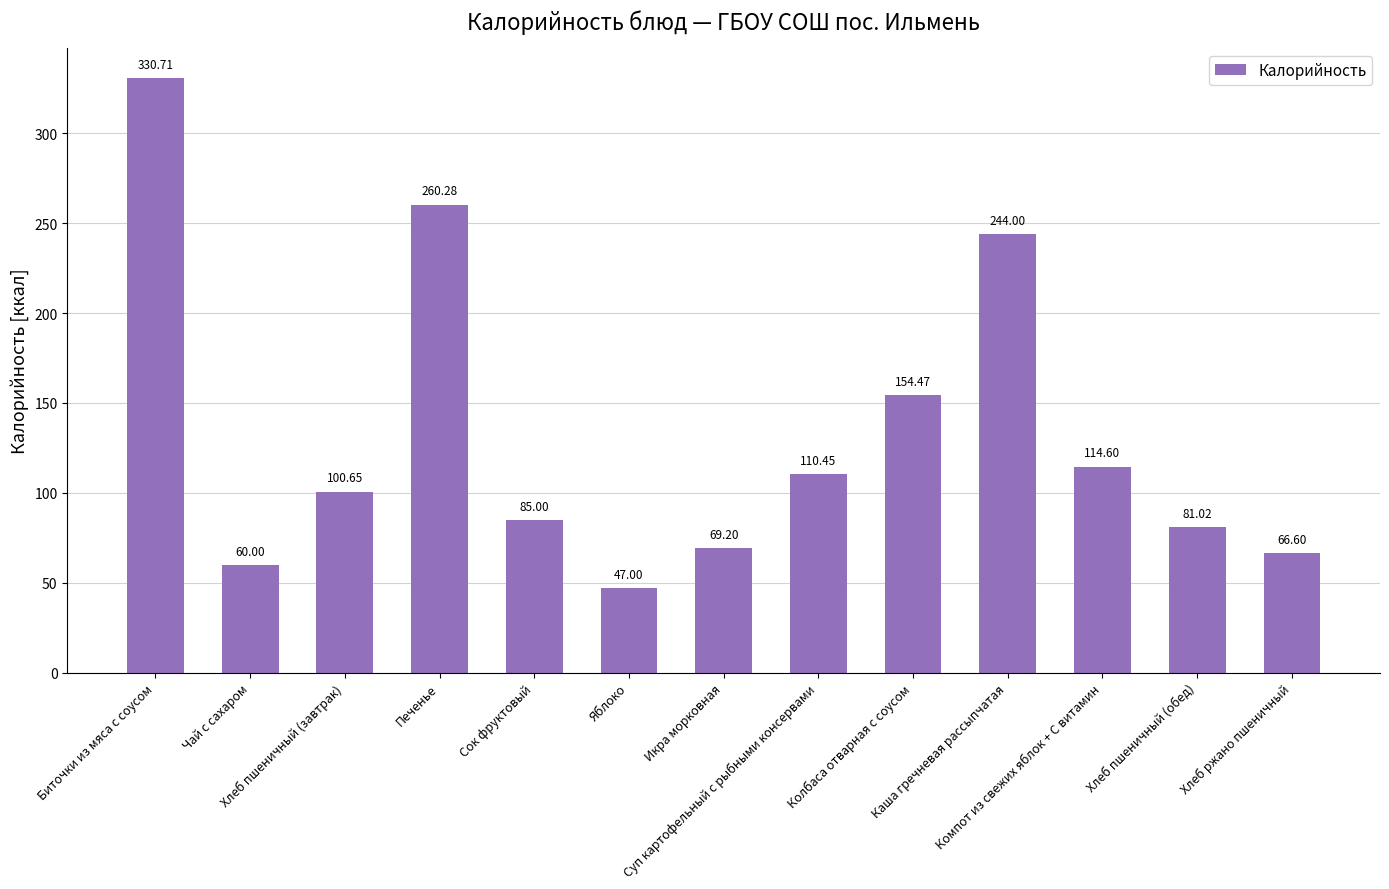

What value does the data have at Компот из свежих яблок + С витамин?

114.6